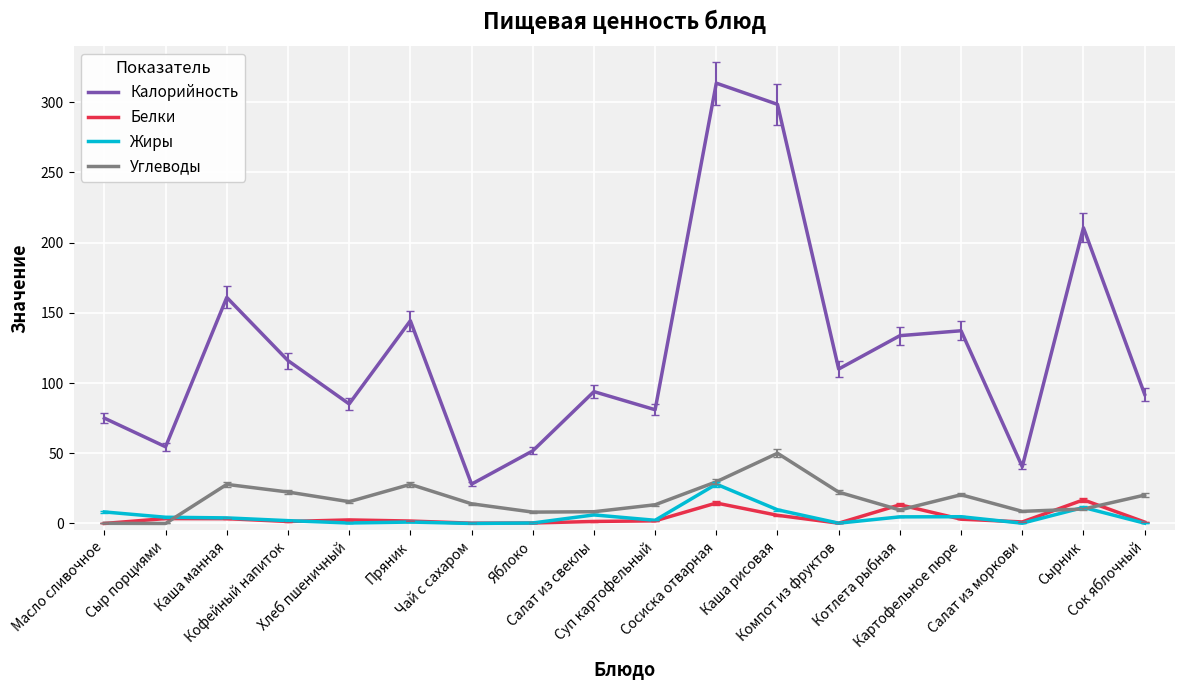

What is the label of the 13th point from the right?

Пряник